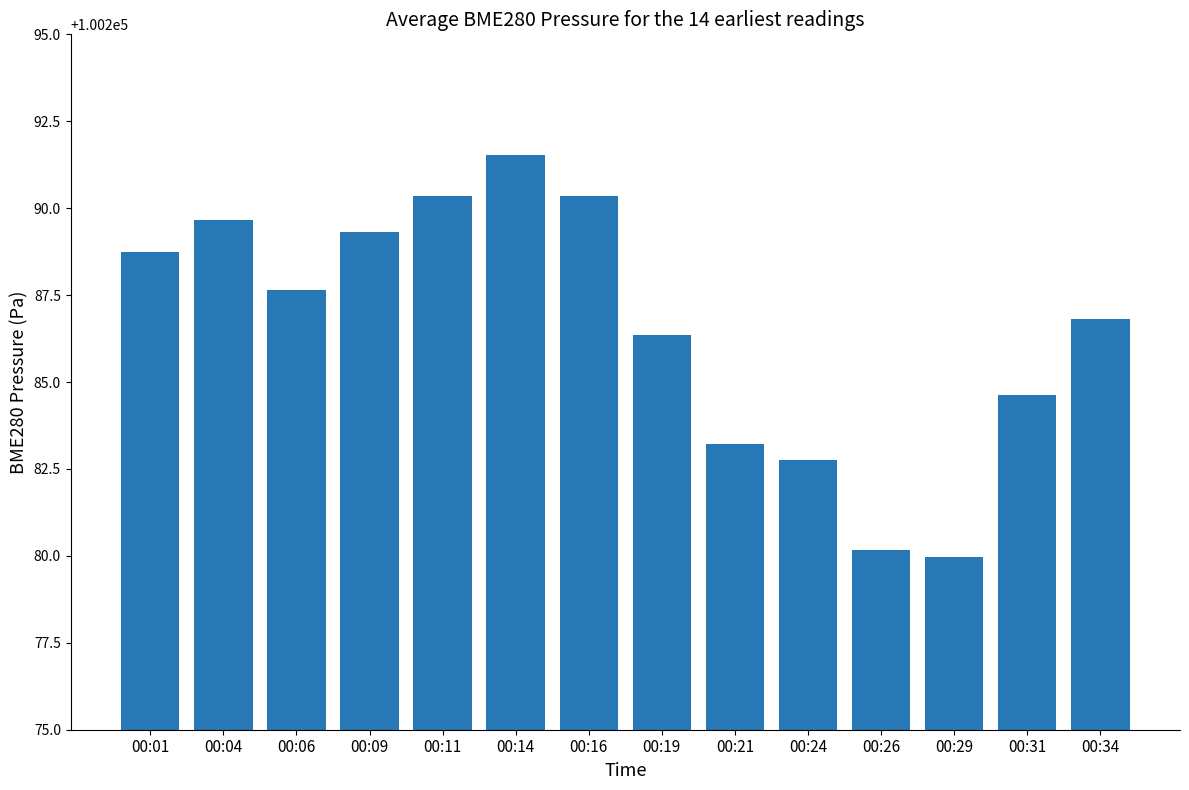

The chart shows a value of 100291.5 at 00:14. True or false?

True